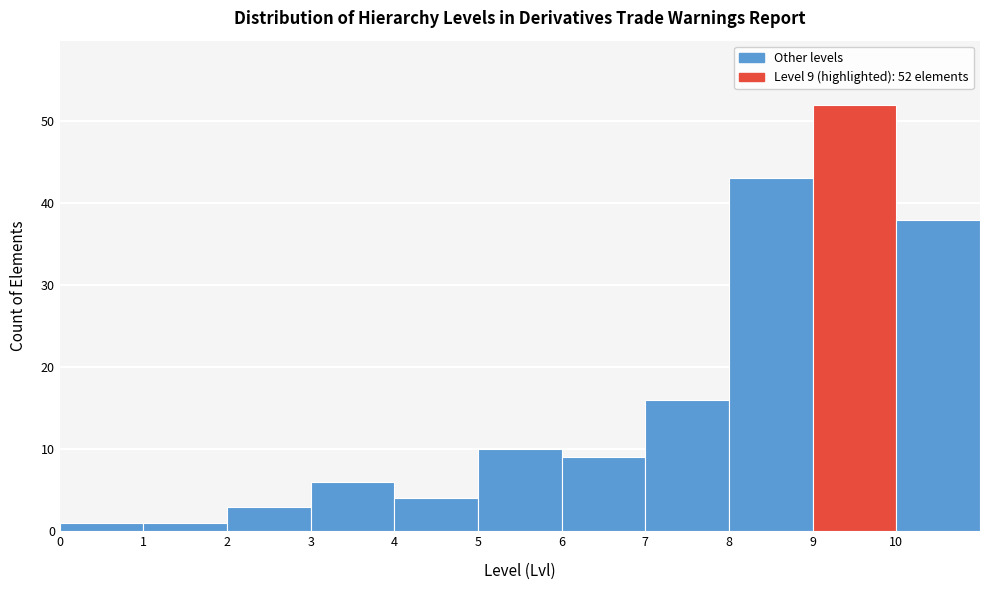

Over which range of the x-axis is the bar tallest?

9 to 10